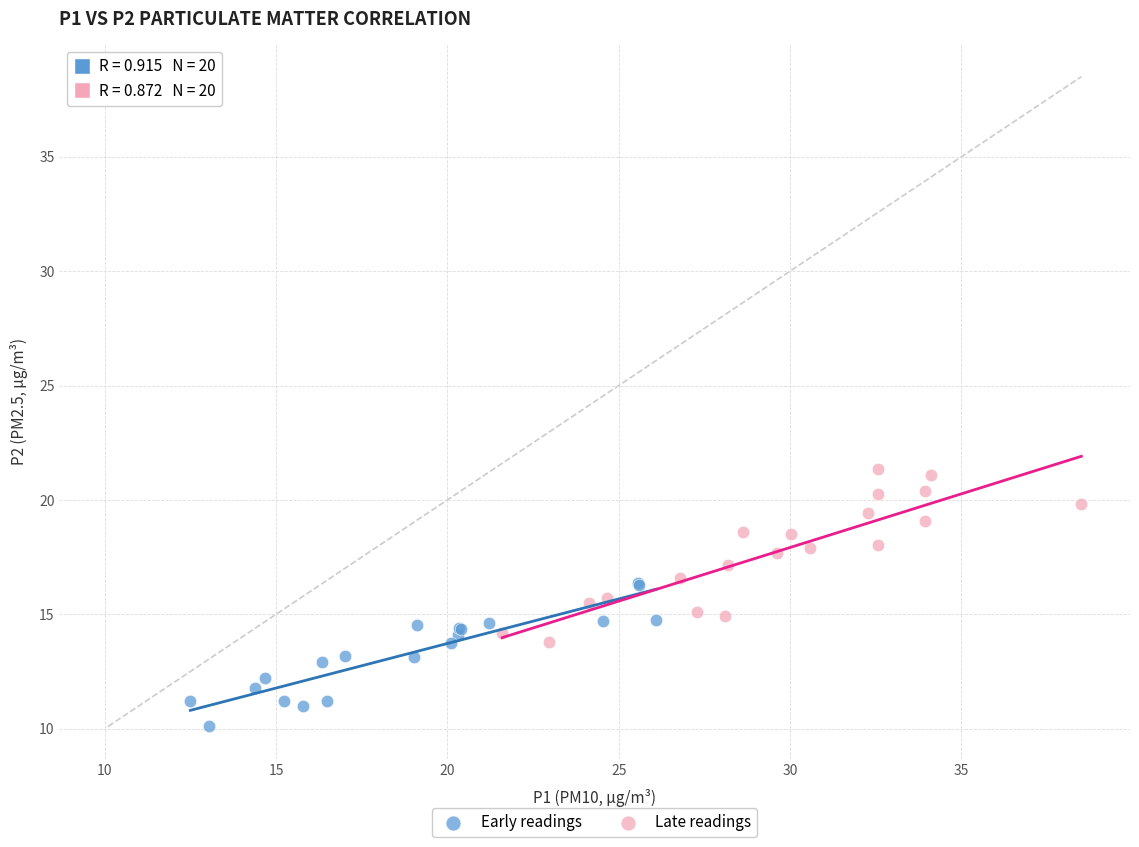

Which series reaches the minimum Y coordinate?

Early readings